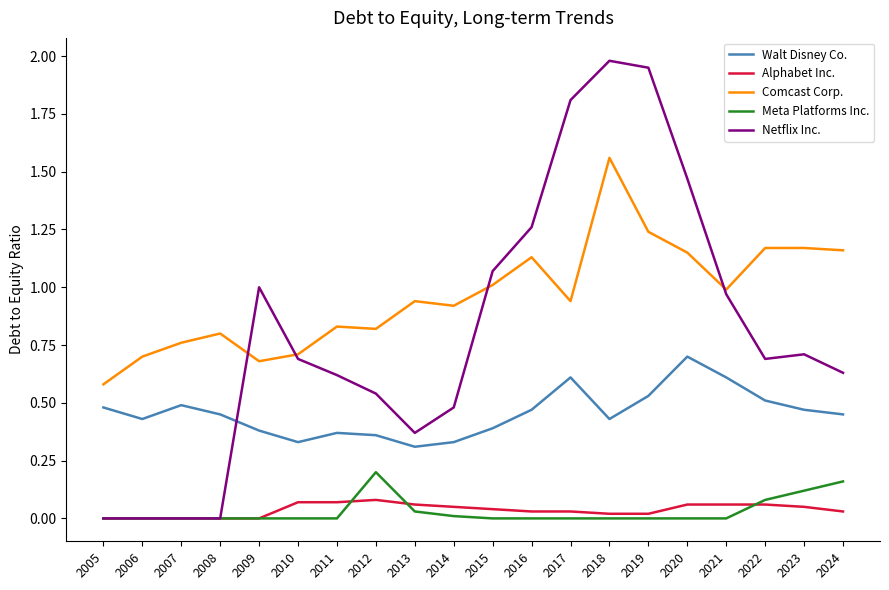

True or false: Alphabet Inc. and Walt Disney Co. intersect in this chart.

False